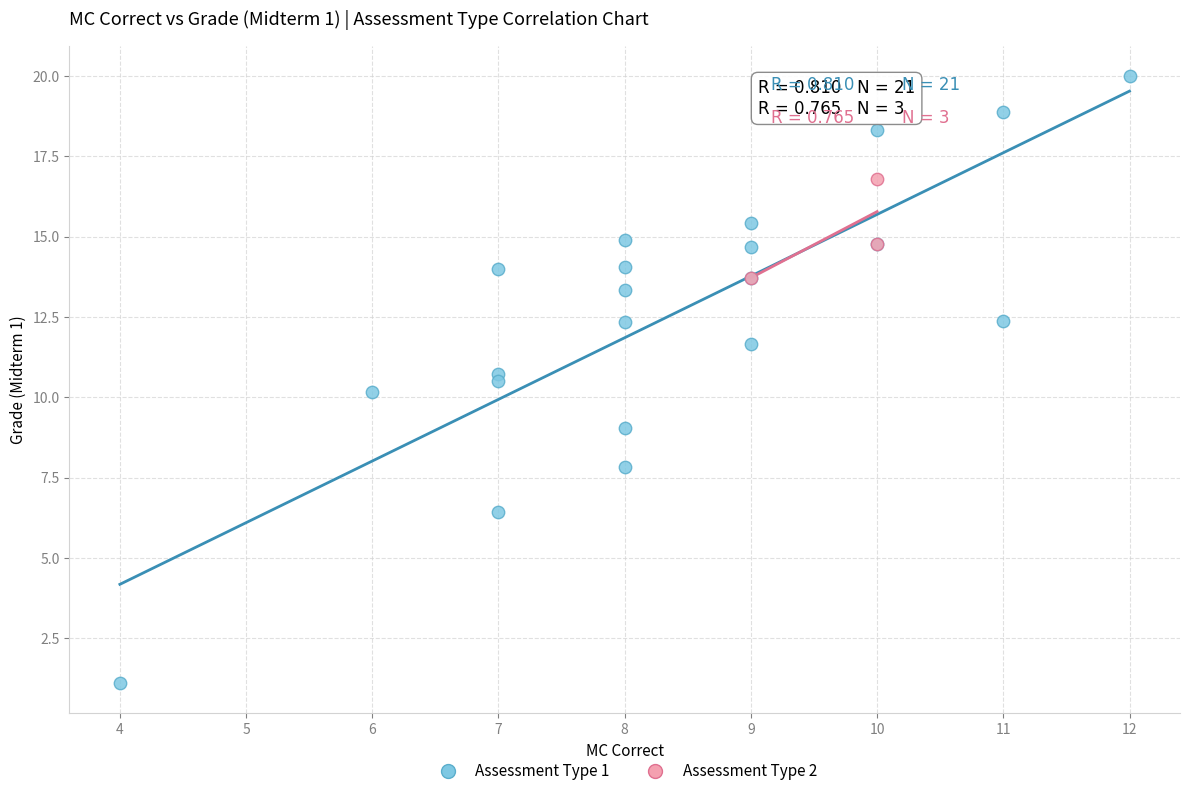

Which series contains the highest Y value?

Assessment Type 1